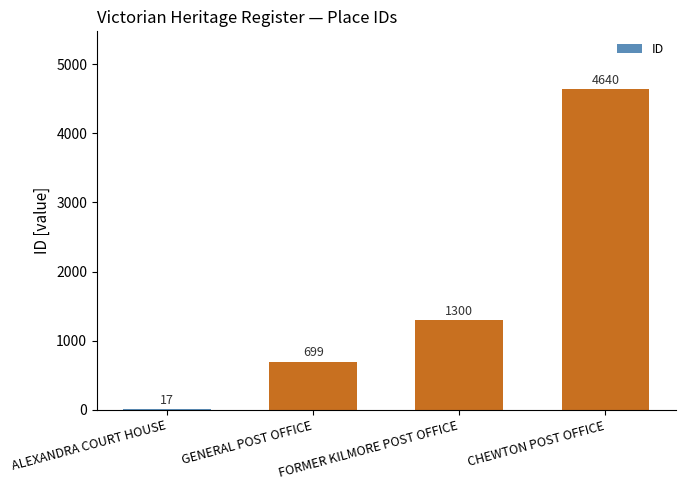

Which has a higher value, ALEXANDRA COURT HOUSE or FORMER KILMORE POST OFFICE?

FORMER KILMORE POST OFFICE